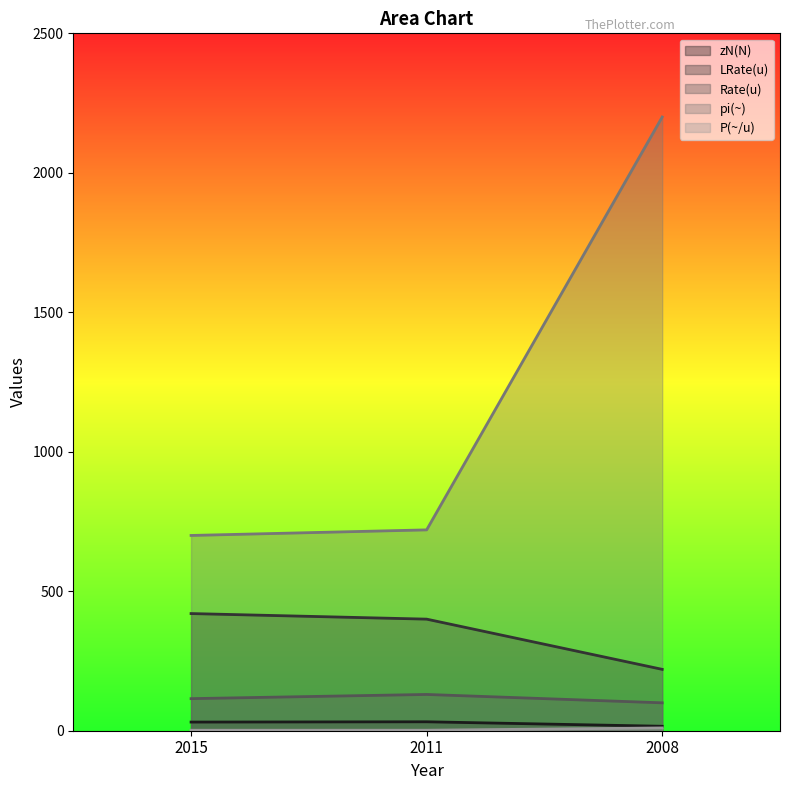

What are all the series names shown in the legend?

zN(N), LRate(u), Rate(u), pi(~), P(~/u)